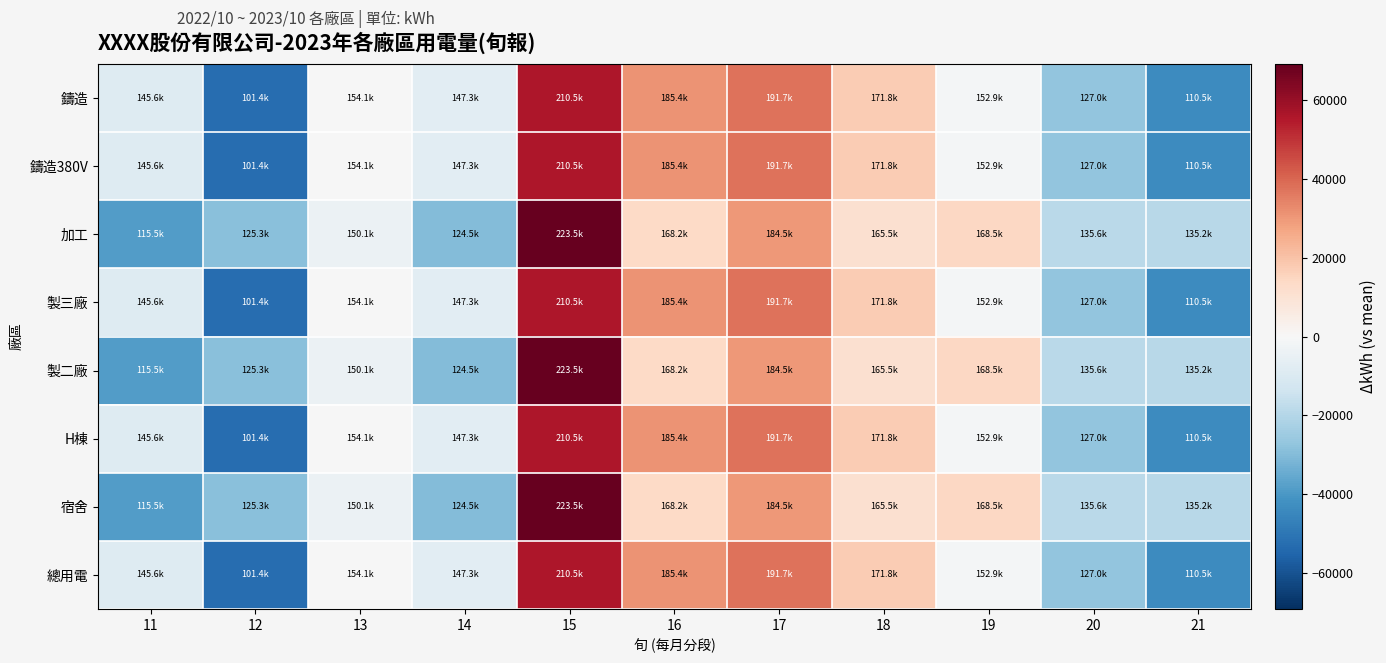

What is the greatest value displayed?

69223.1